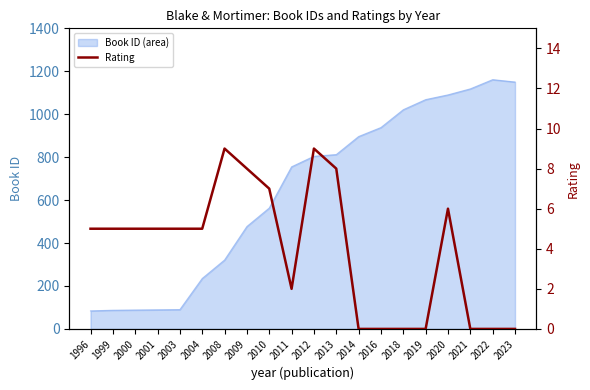

How many values are below 5?

8